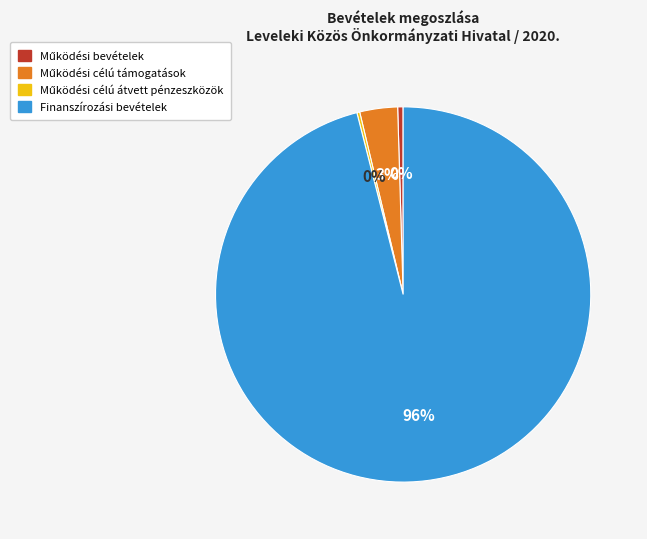

Which slice is the largest?

Finanszírozási bevételek